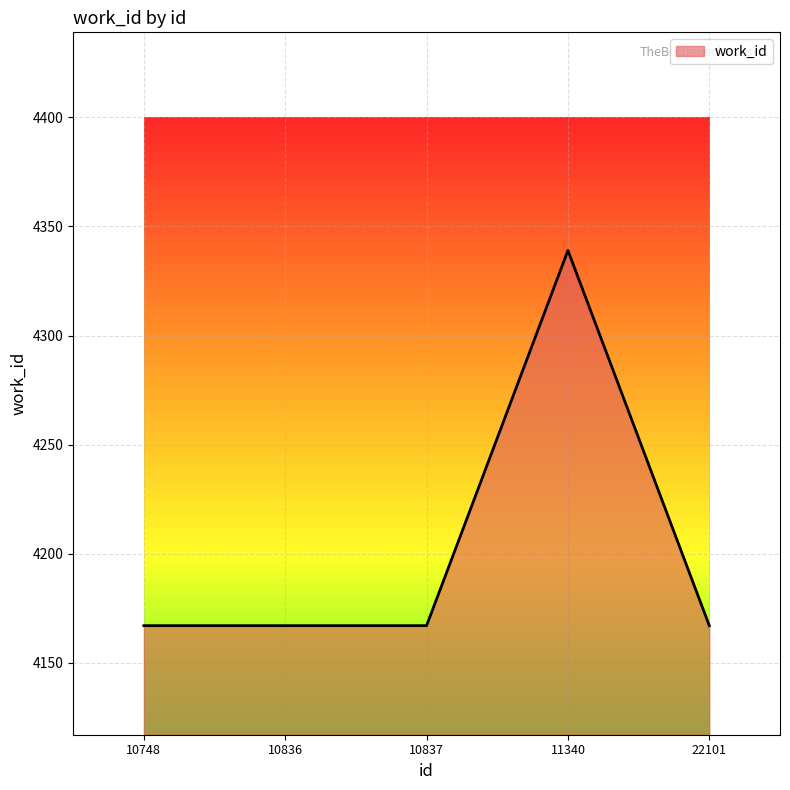

What is the sum of all values?

21007